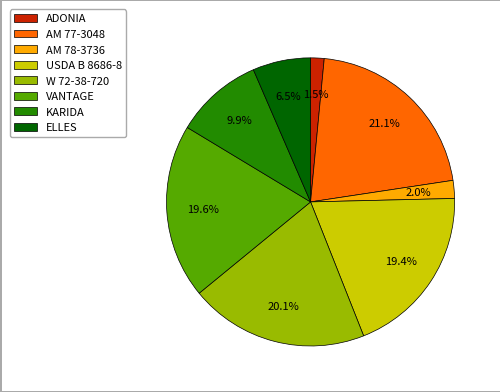

How much of the chart is everything except AM 77-3048?

78.9%